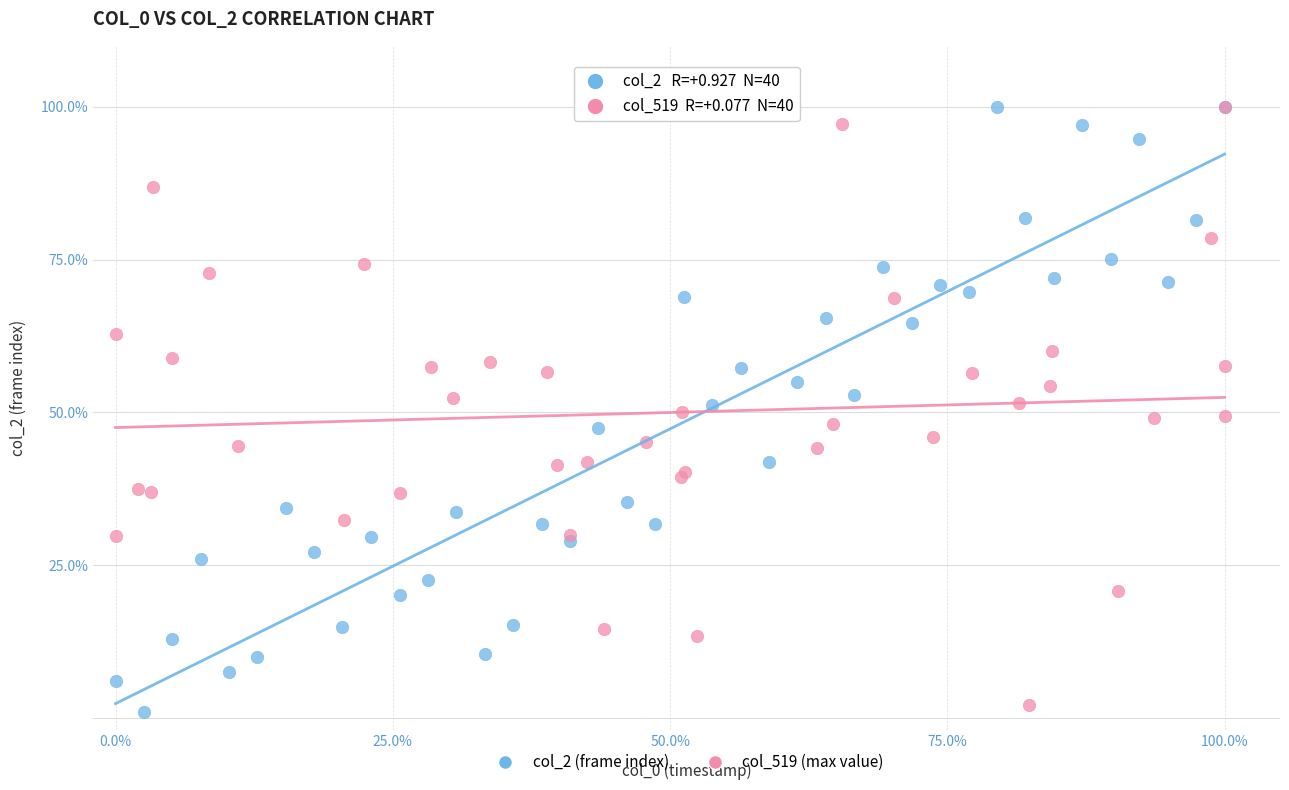

What are all the series names shown in the legend?

col_2 (frame index), col_519 (max value)